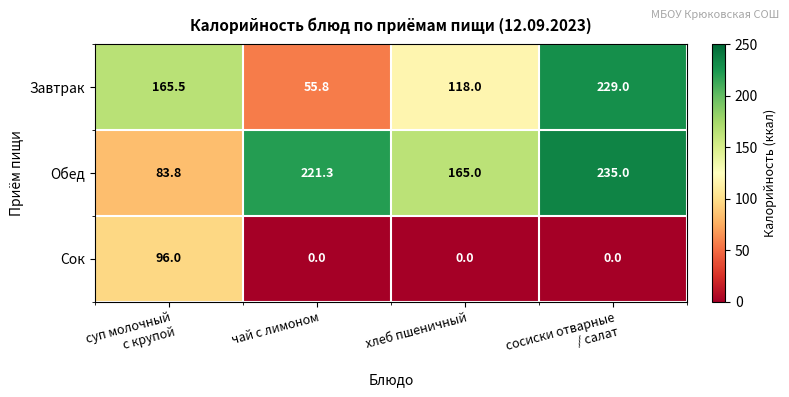

Reading left to right, transcribe all the data shown in this chart.

Завтрак: 165.5	55.8	118.0	229.0
Обед: 83.8	221.3	165.0	235.0
Сок: 96.0	0.0	0.0	0.0